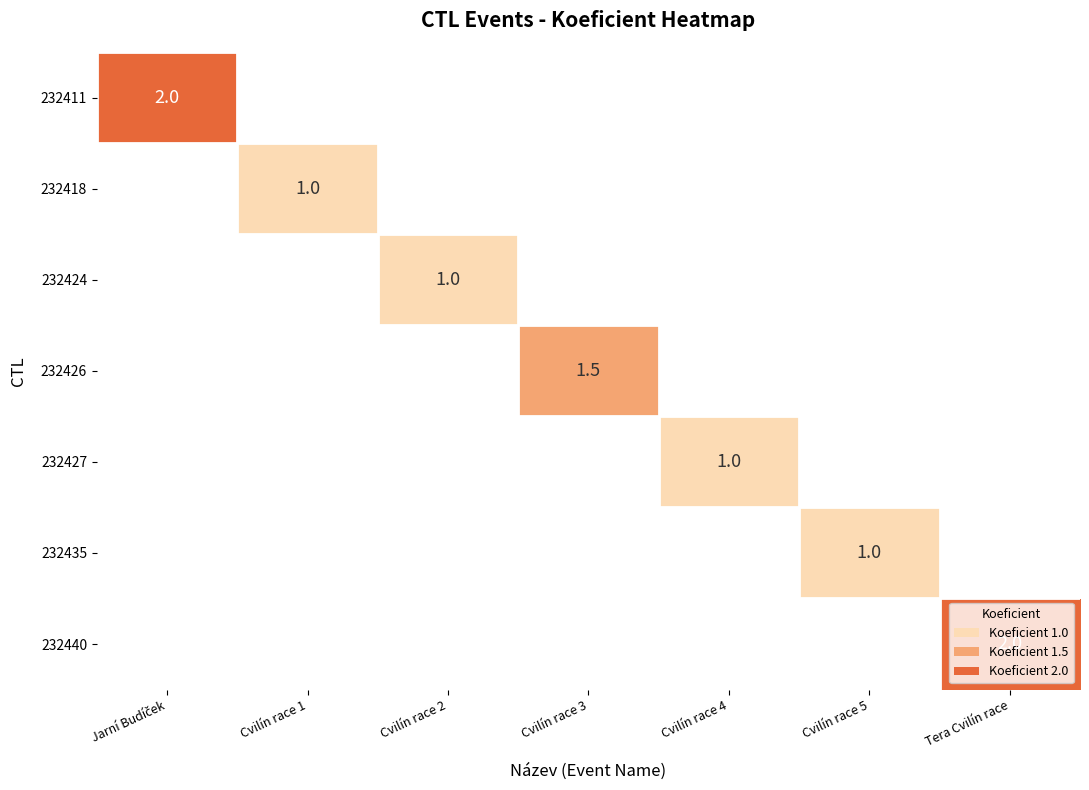

True or false: 232427 has a value of 1.5 at Cvilín race 4.

False